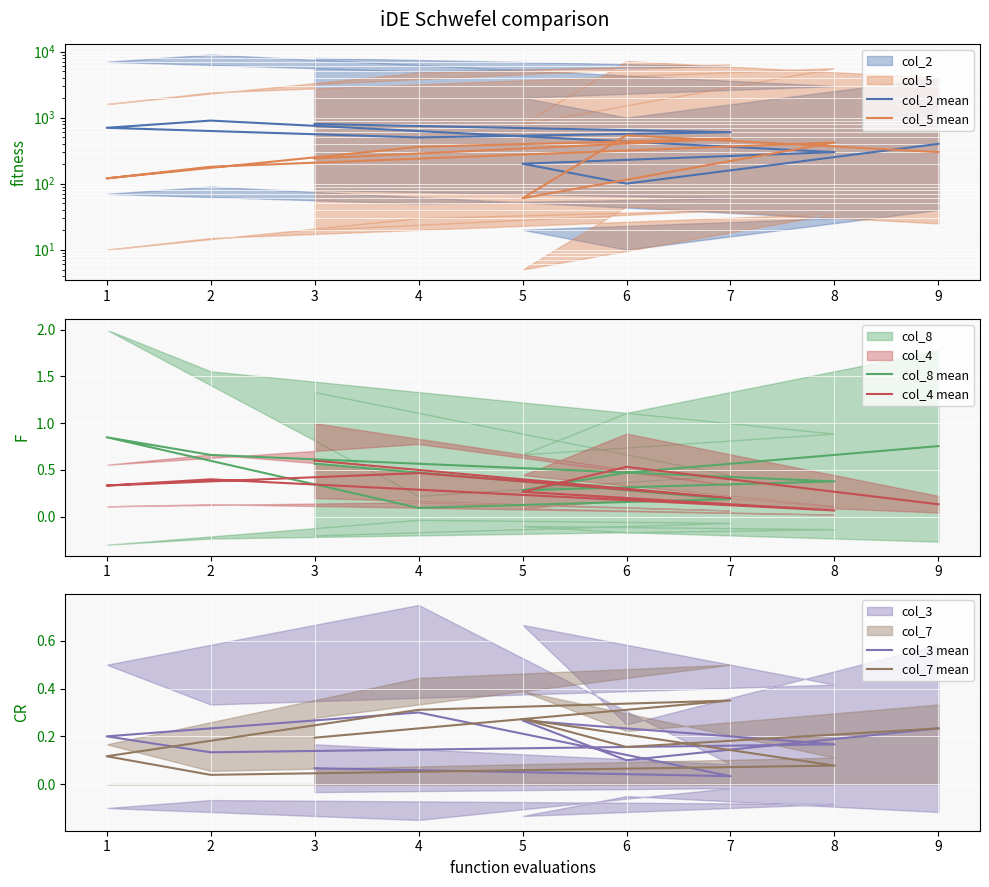

The col_3 mean series shows 0.1 at 3. True or false?

False